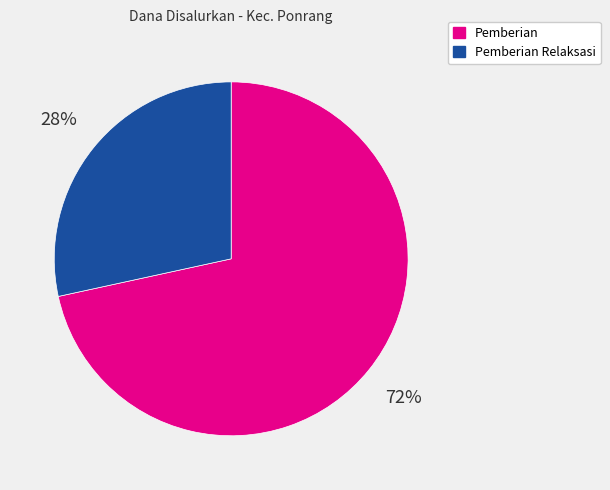

Do Pemberian Relaksasi and Pemberian together represent more than half of the pie?

Yes